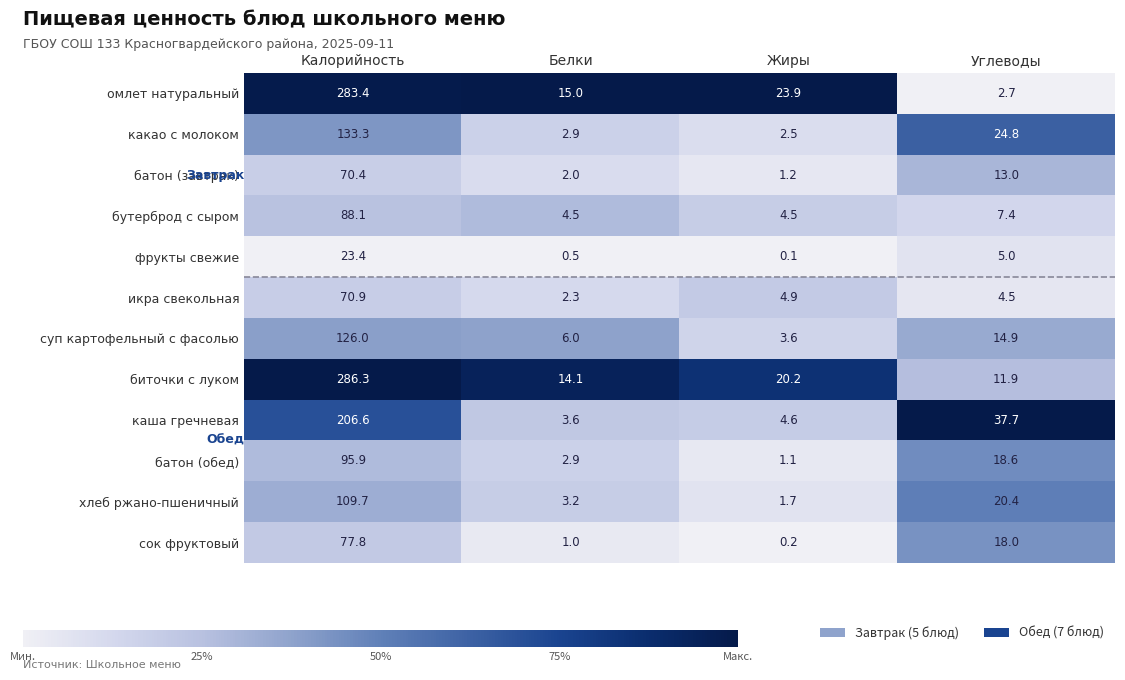

Count the number of data series in this chart.

12